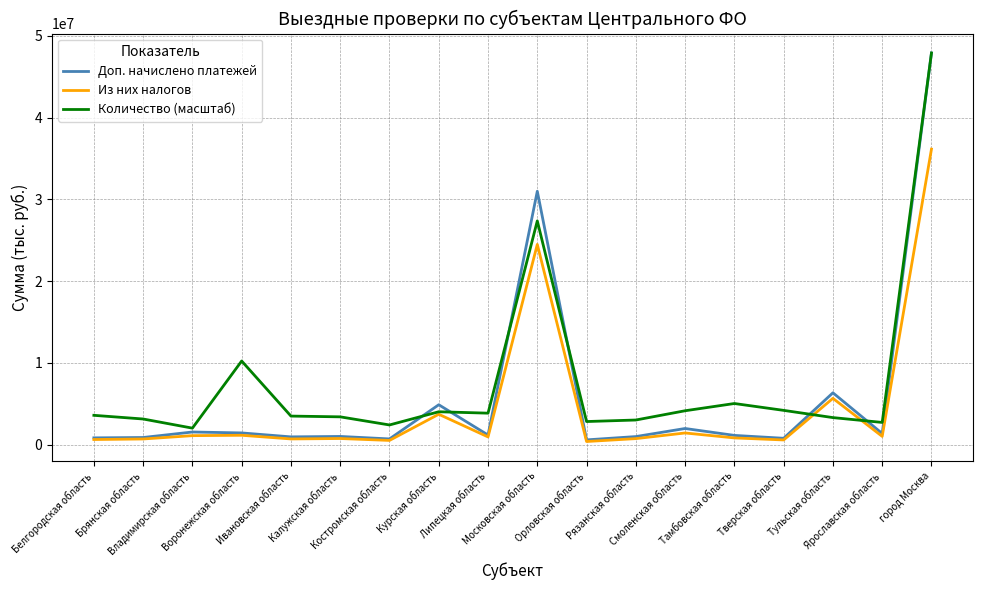

Read the Количество (масштаб) value at Курская область.

4006690.1